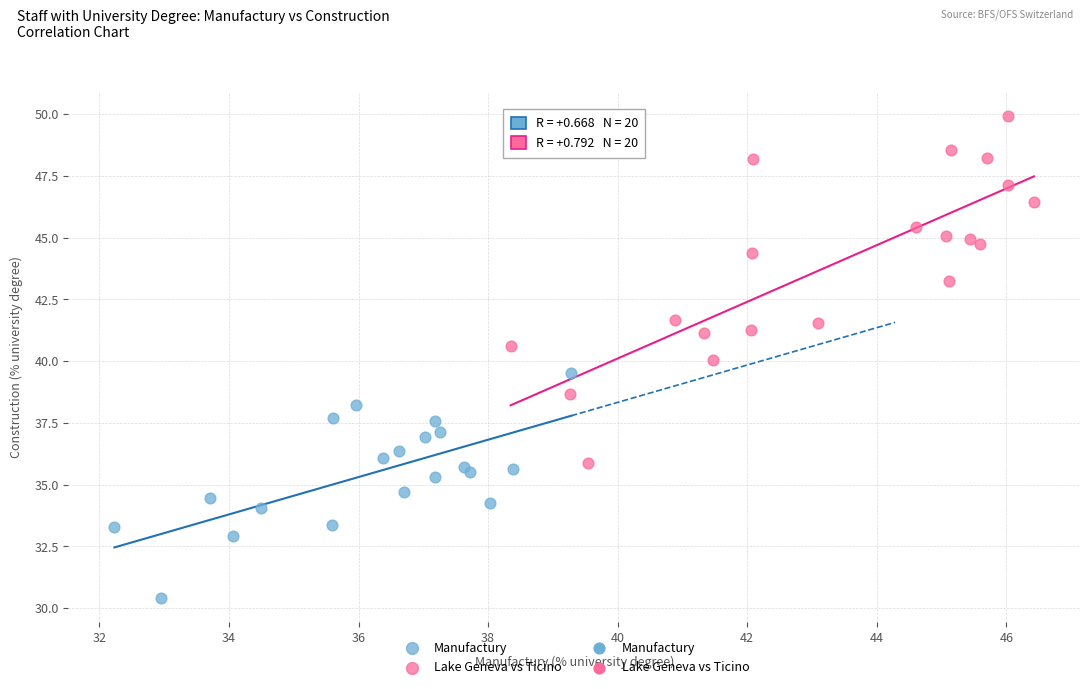

Which series reaches the minimum Y coordinate?

Manufactury